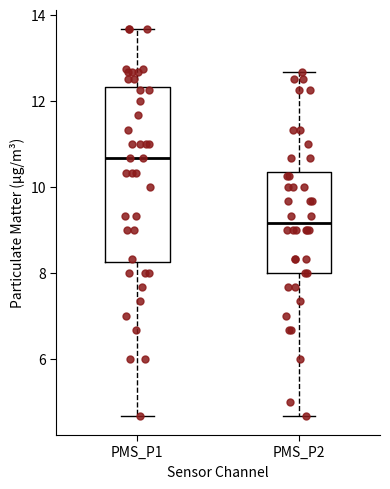

Which box has the lowest median line?

PMS_P2